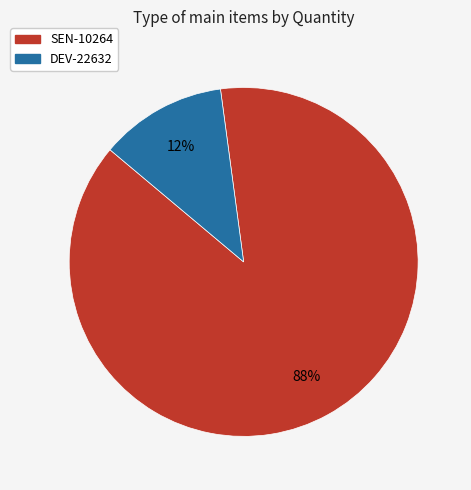

Which has a higher value, SEN-10264 or DEV-22632?

SEN-10264